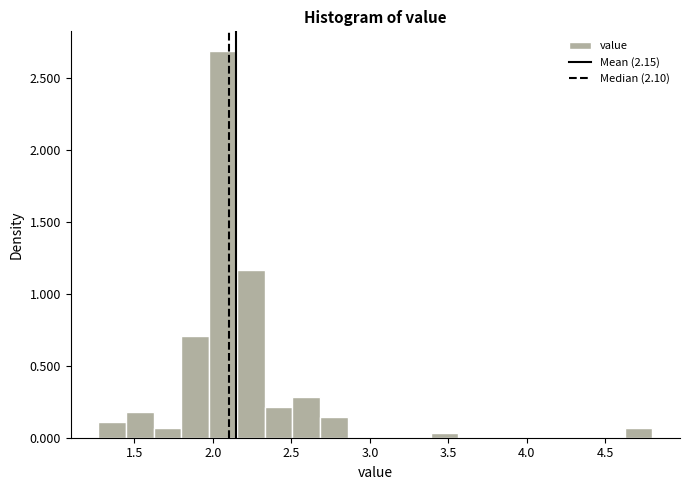

Around what value on the x-axis is the tallest bar? Give the approximate position of its centre, as read against the axis.

2.05